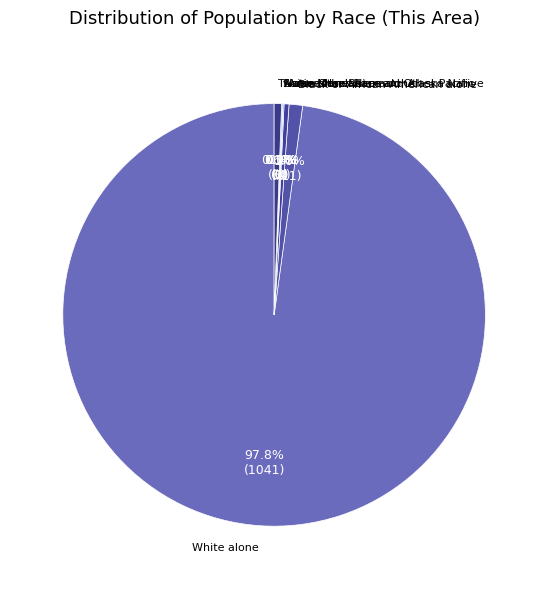

Does White alone represent more than half of the total?

Yes